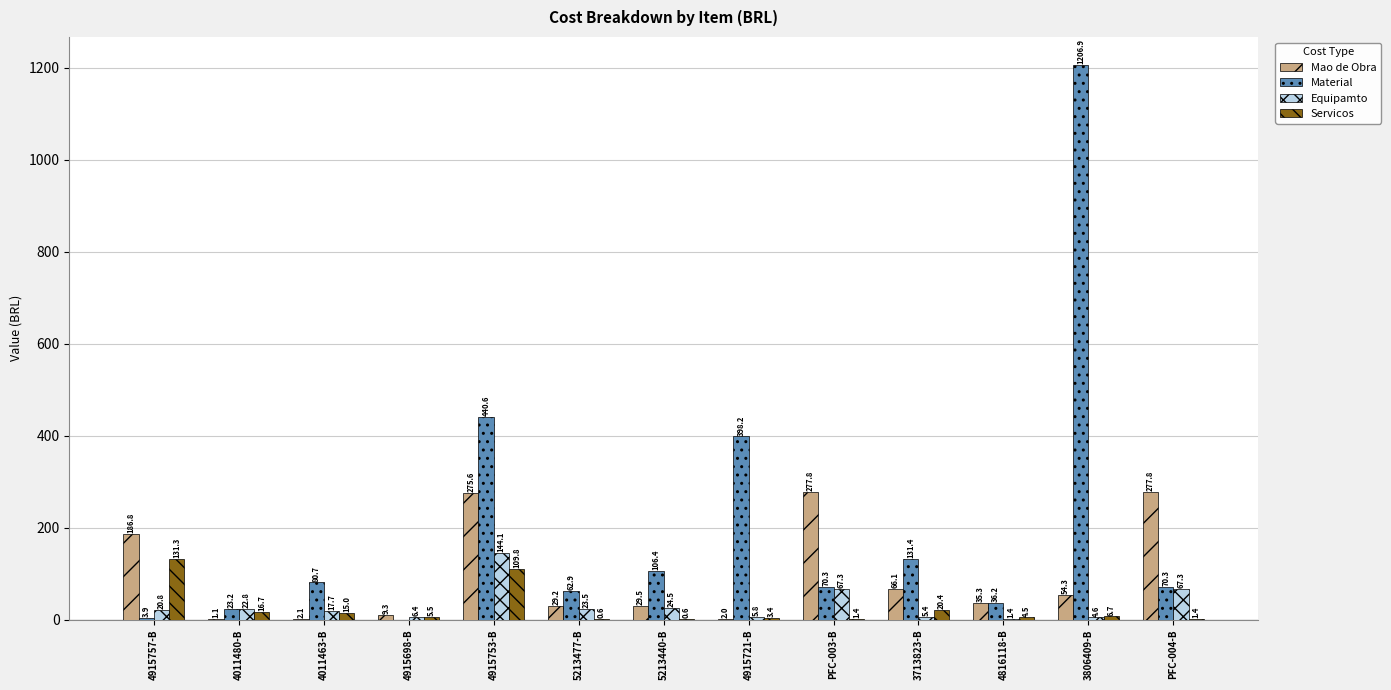

Which series changed the most between 4011480-B and 5213477-B?

Material